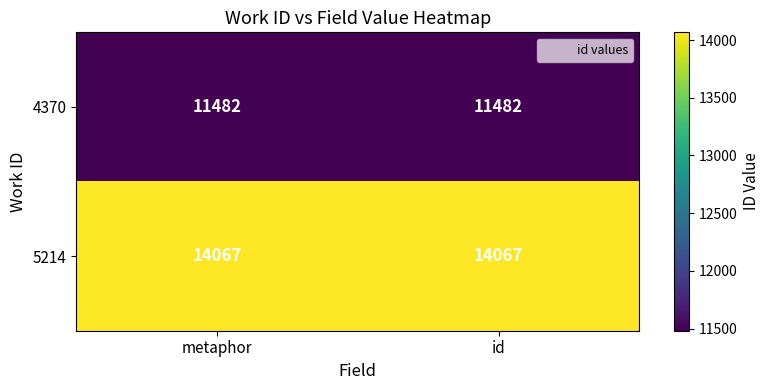

Rank the series by their maximum value, from highest to lowest.

5214, 4370